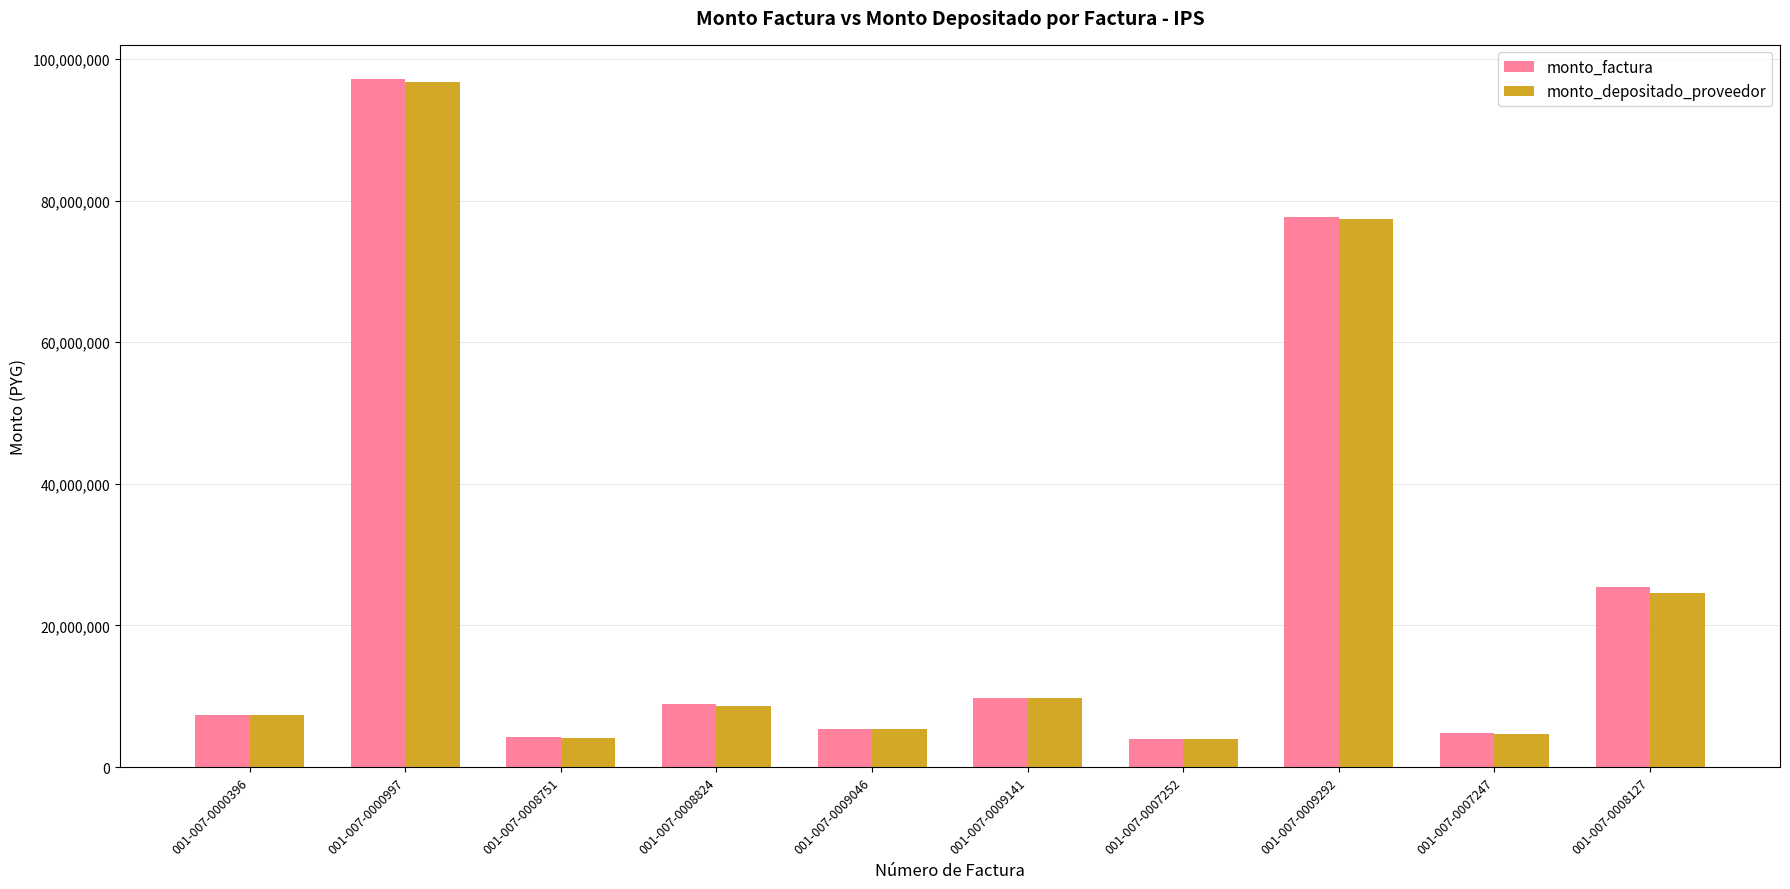

What is the difference between the second highest and minimum values in the monto_factura series?

73764294